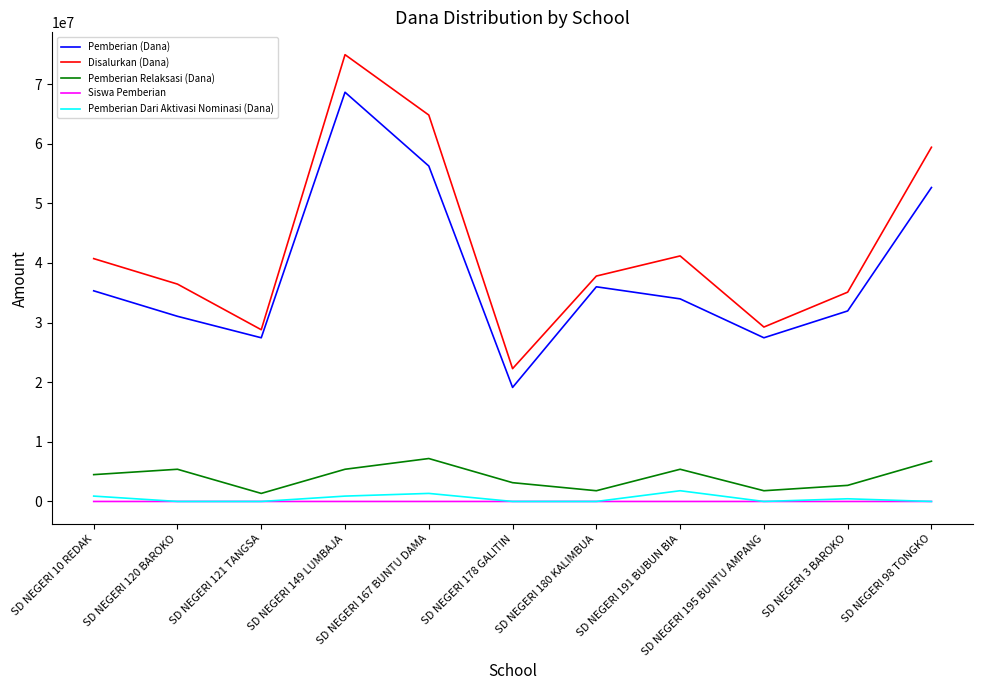

Which series has the largest range (max minus min)?

Disalurkan (Dana)